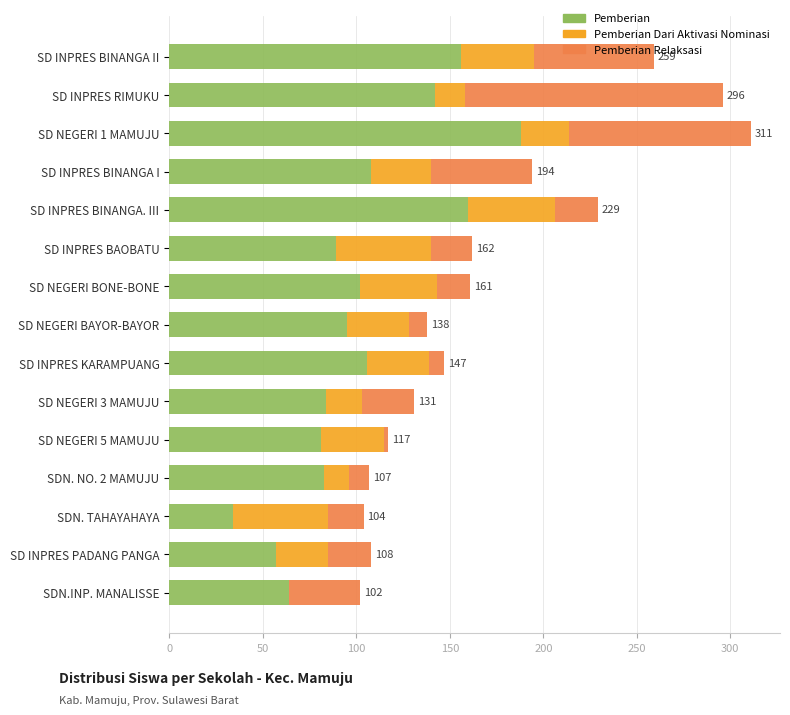

What is the highest value of the Pemberian series?

188